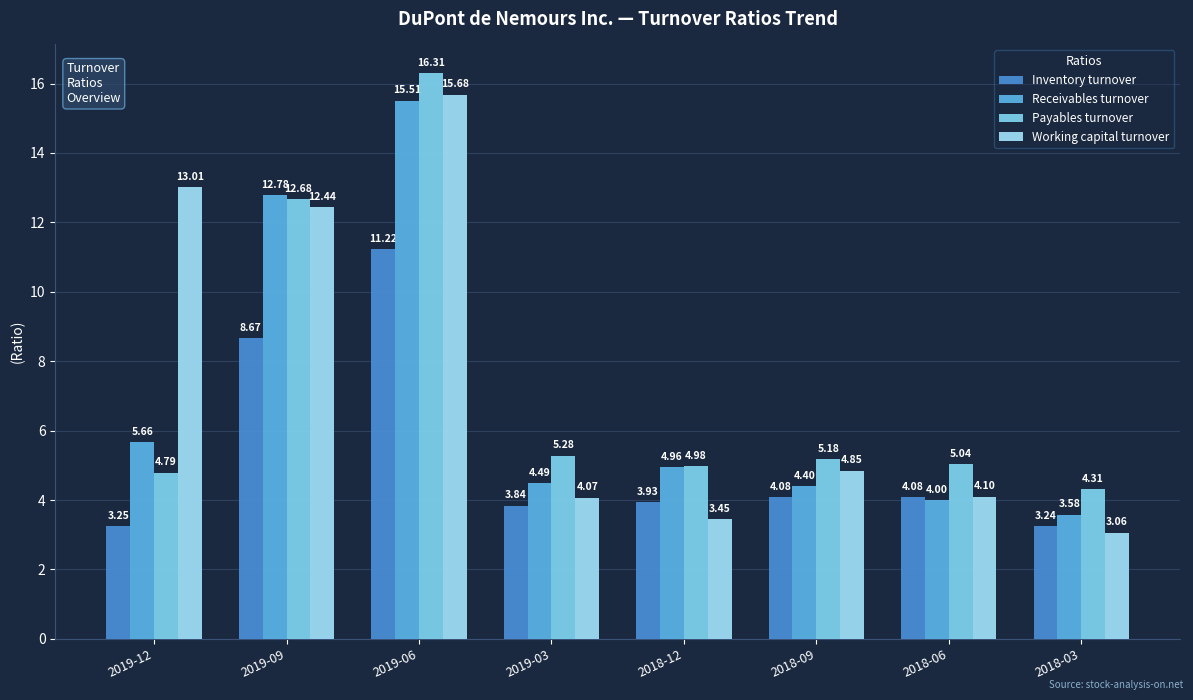

What is the total value across all series at 2019-12?

26.7